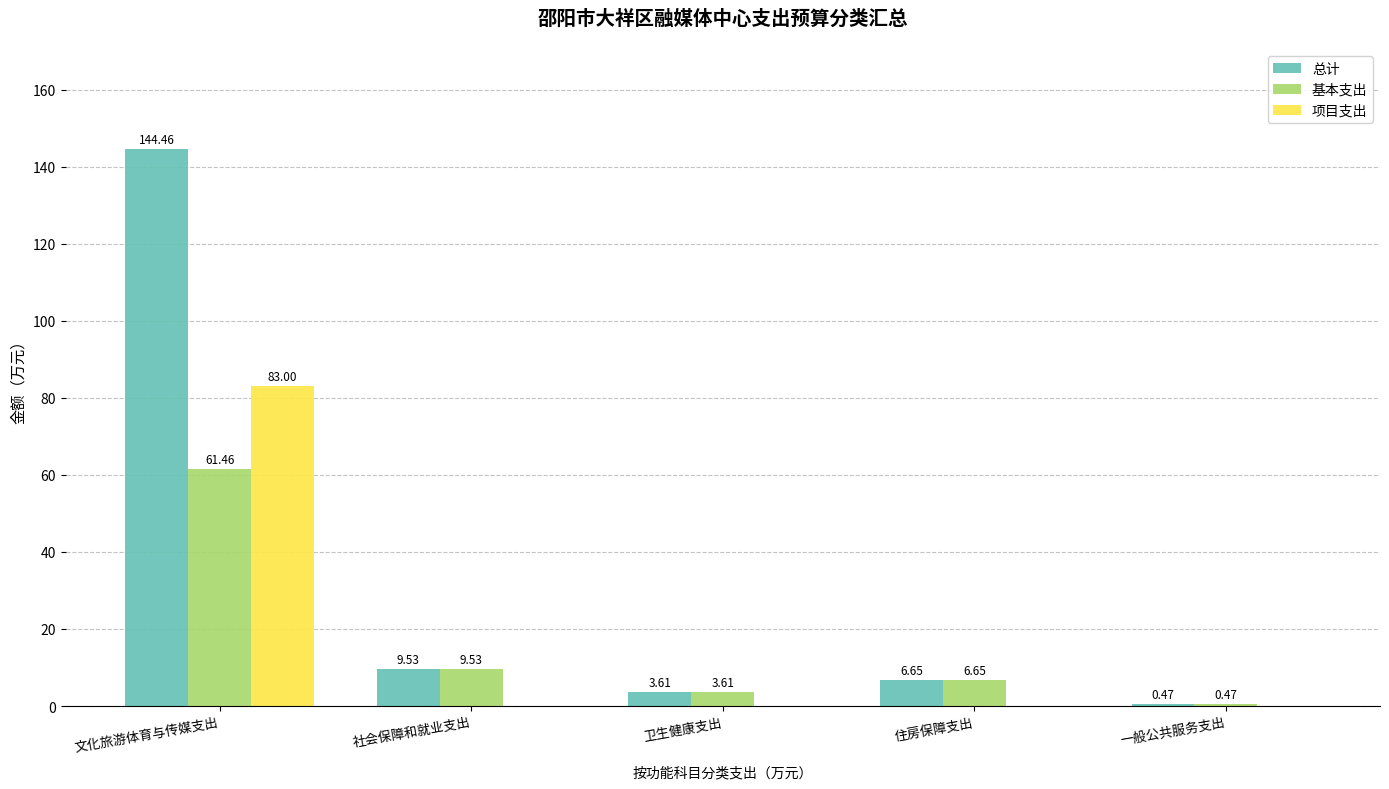

What is the total value across all series at 文化旅游体育与传媒支出?

288.9